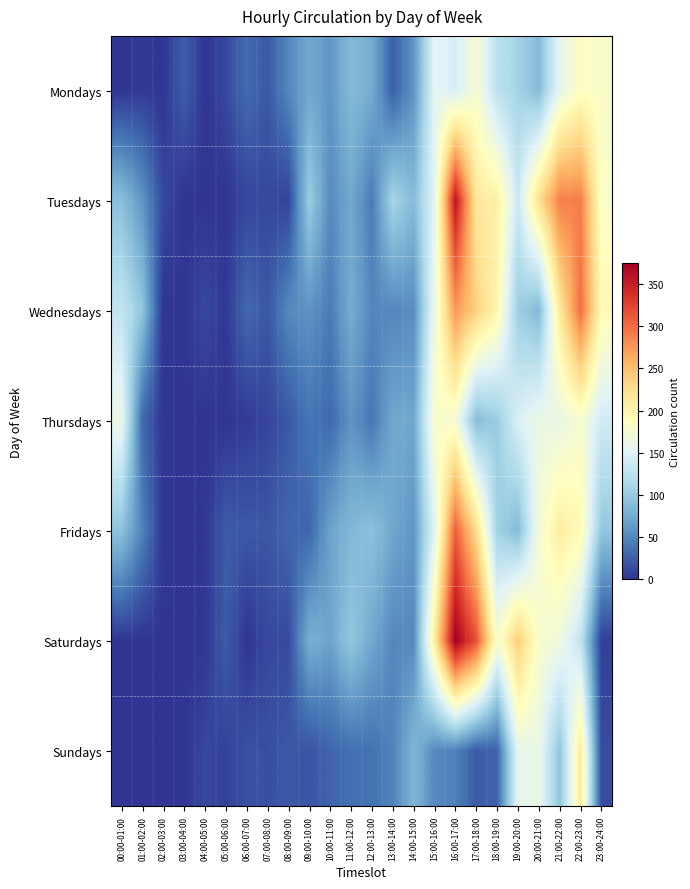

At which category is the sum across all series the highest?

16:00-17:00